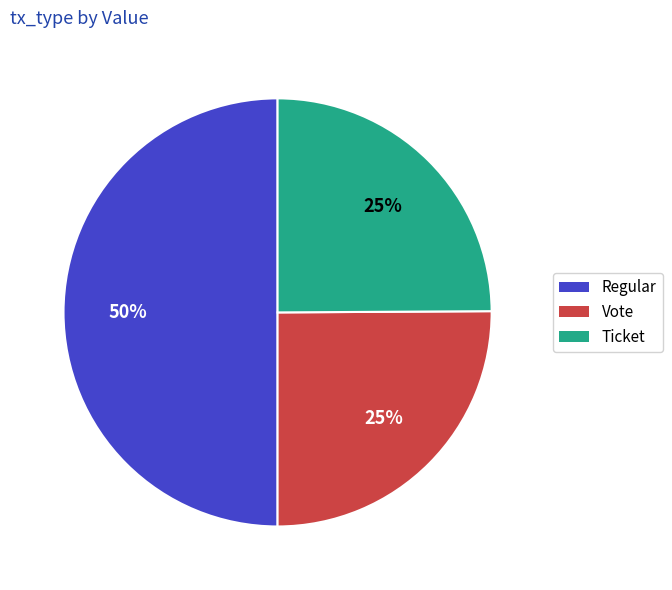

Which has a higher value, Regular or Vote?

Regular